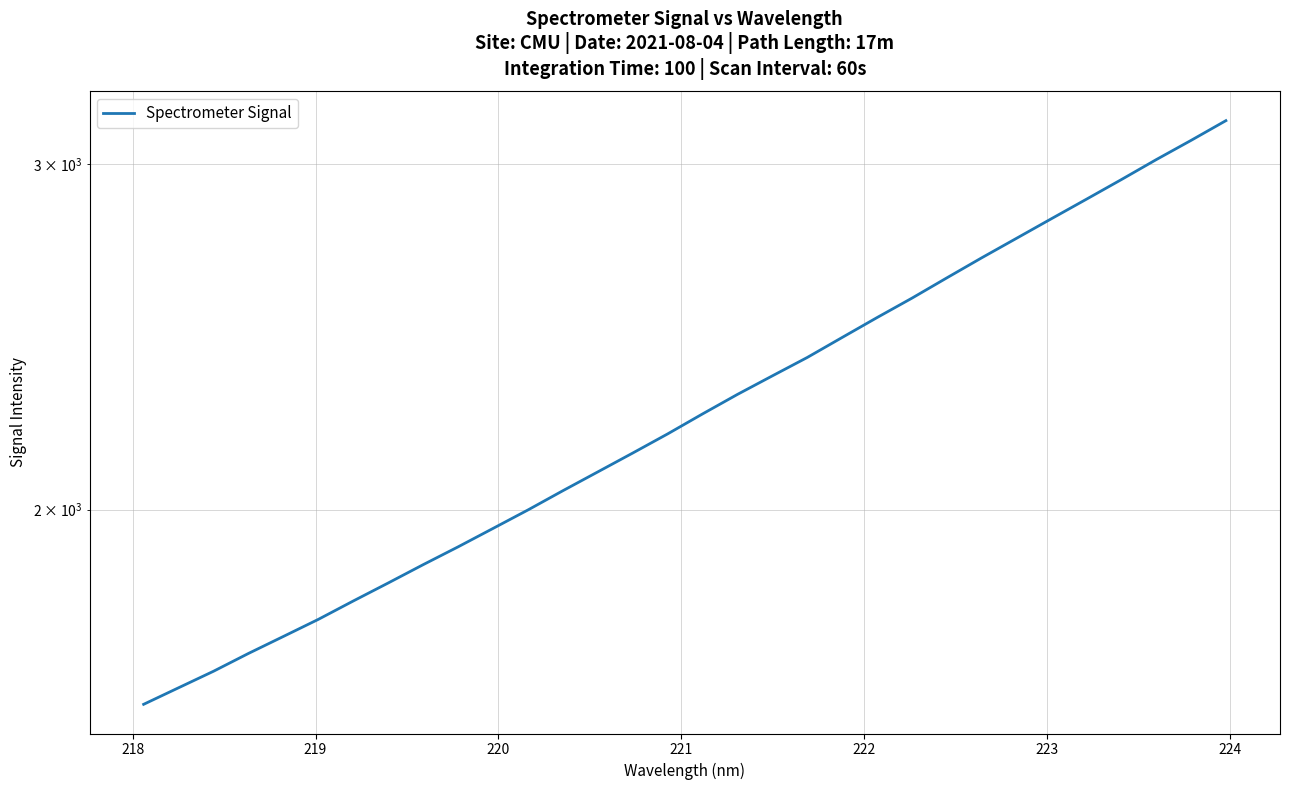

Reading right to left, extract all data points from this chart.

3156.1	3083.8	3014.9	2945.2	2878.3	2813.4	2749.6	2687.3	2624.8	2563.1	2505.4	2447.6	2390.9	2339.9	2289.5	2237.8	2185.9	2137.4	2090.7	2045.1	1999.5	1956.6	1914.8	1875.2	1835.4	1797.0	1758.7	1723.8	1689.8	1654.9	1623.1	1591.9